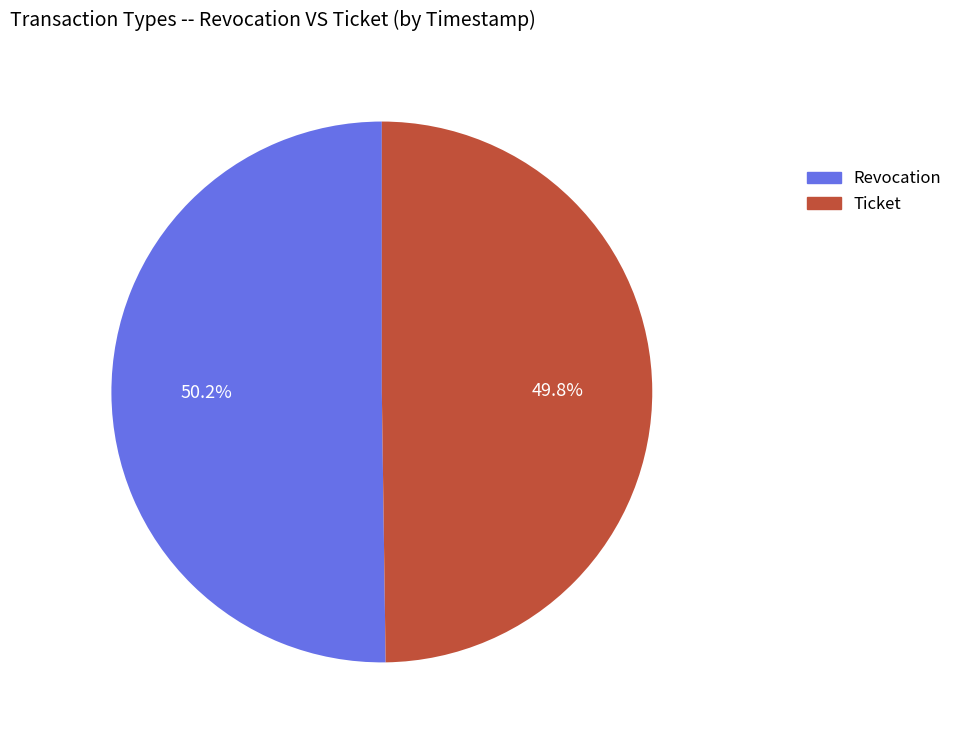

Does any single category account for the majority?

Yes